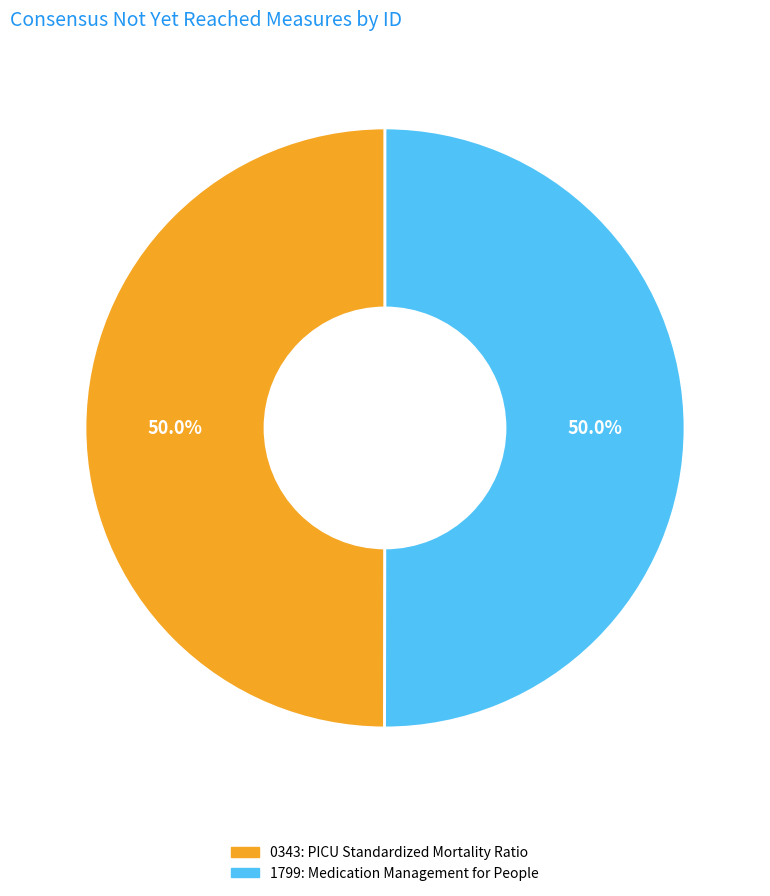

What portion of the pie excludes 0343: PICU Standardized Mortality Ratio?

50.0%